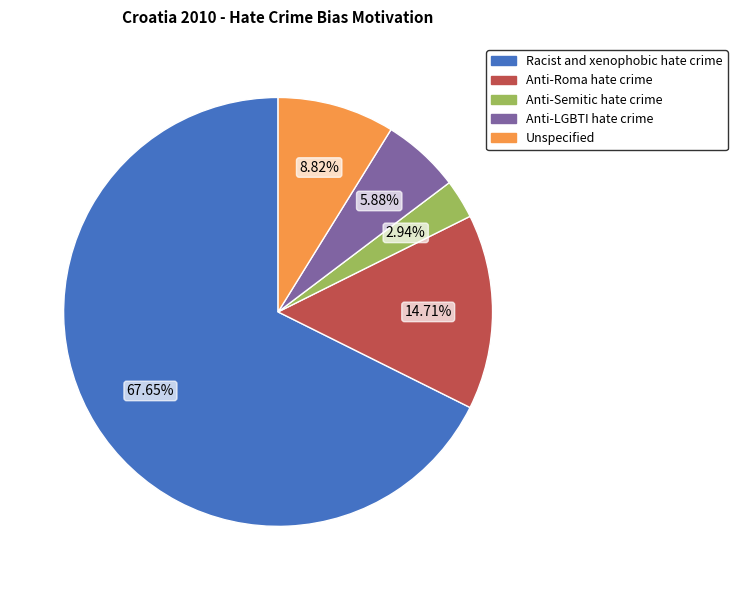

The Racist and xenophobic hate crime slice represents 68% of the pie. True or false?

True